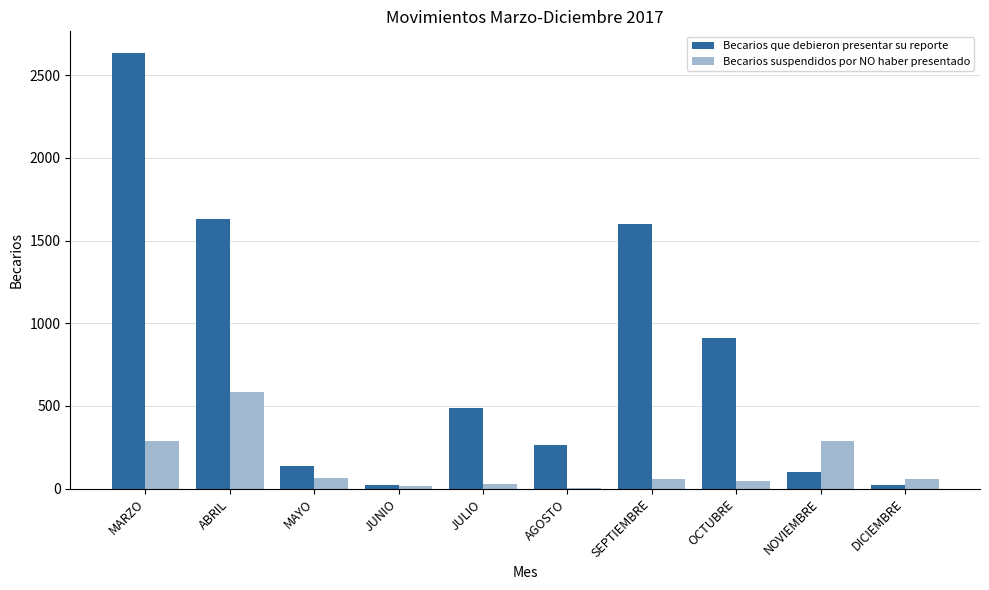

What is the sum of the Becarios que debieron presentar su reporte values at DICIEMBRE and AGOSTO?

285